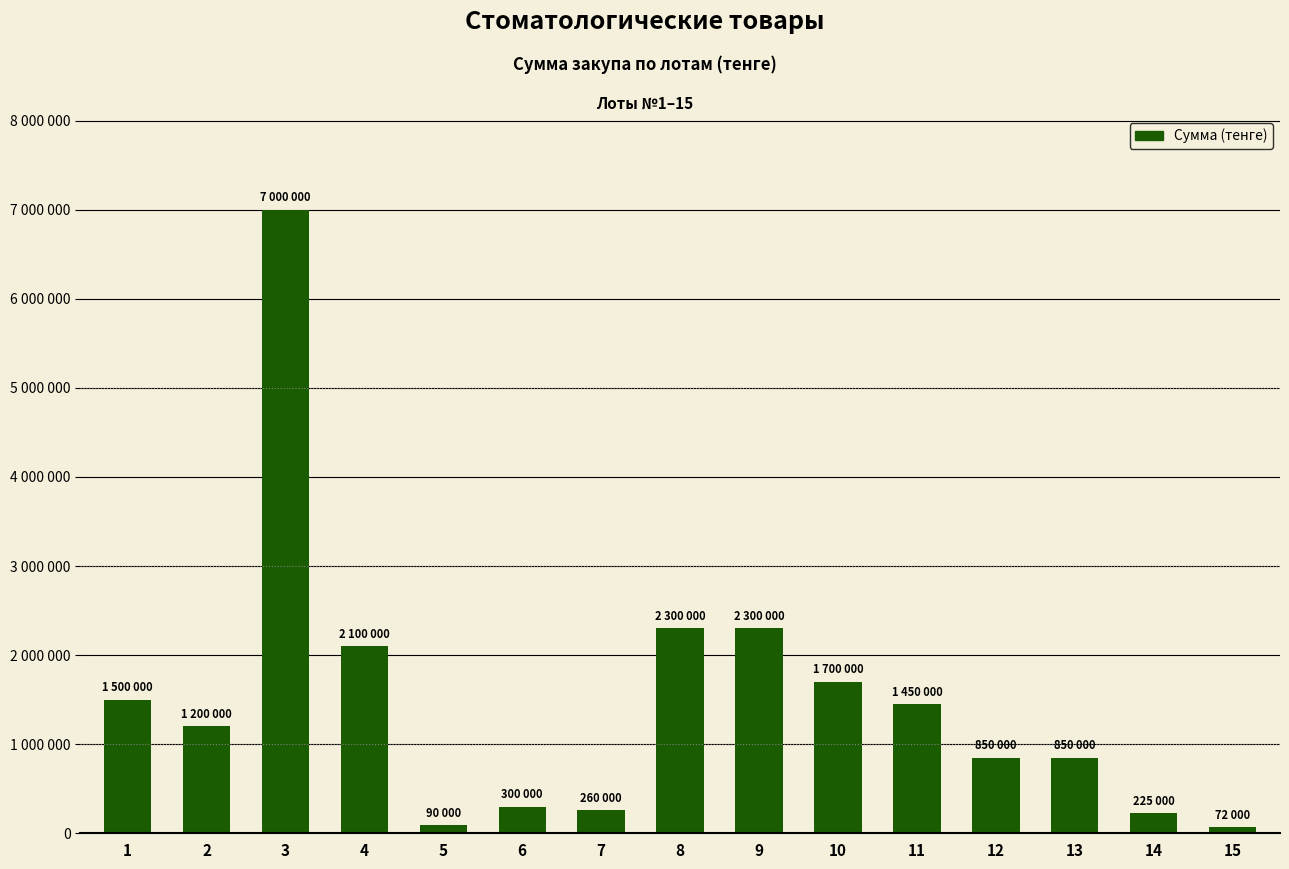

What is the value of the 8th bar from the left?

2300000